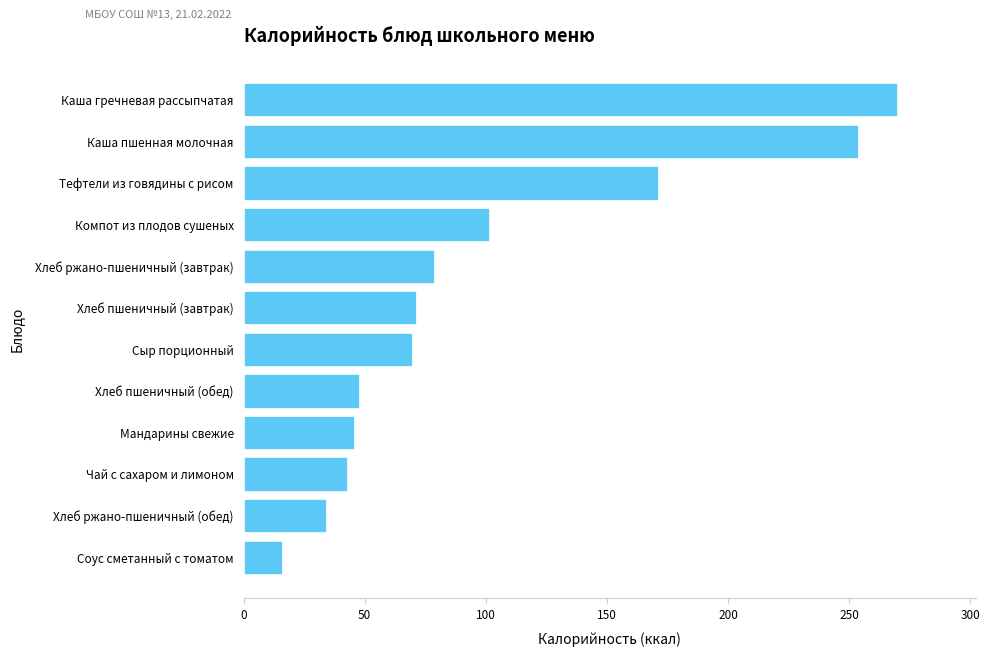

Are the bars grouped side by side (vs. stacked)?

No